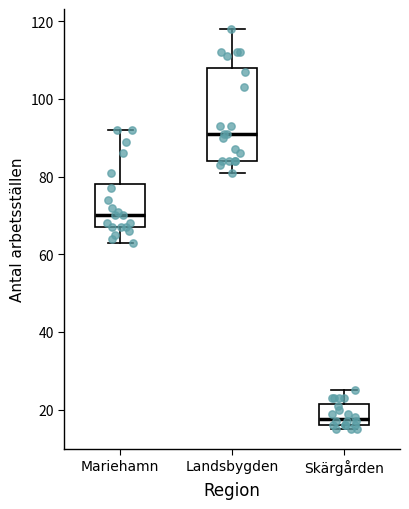

Comparing the boxes themselves (not the whiskers), which one is the tallest?

Landsbygden